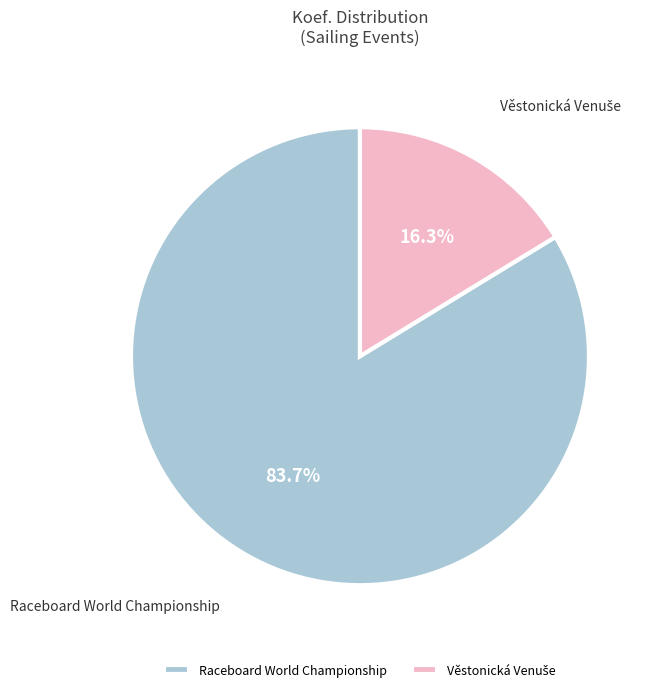

Count the number of slices in the pie.

2